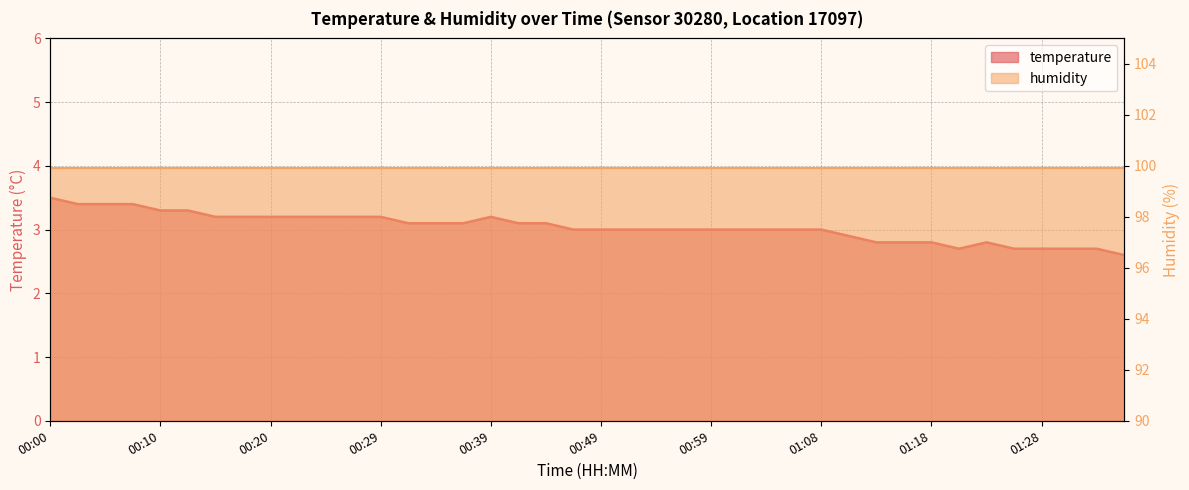

Reading left to right, transcribe all the data shown in this chart.

3.5	3.4	3.4	3.4	3.3	3.3	3.2	3.2	3.2	3.2	3.2	3.2	3.2	3.1	3.1	3.1	3.2	3.1	3.1	3.0	3.0	3.0	3.0	3.0	3.0	3.0	3.0	3.0	3.0	2.9	2.8	2.8	2.8	2.7	2.8	2.7	2.7	2.7	2.7	2.6